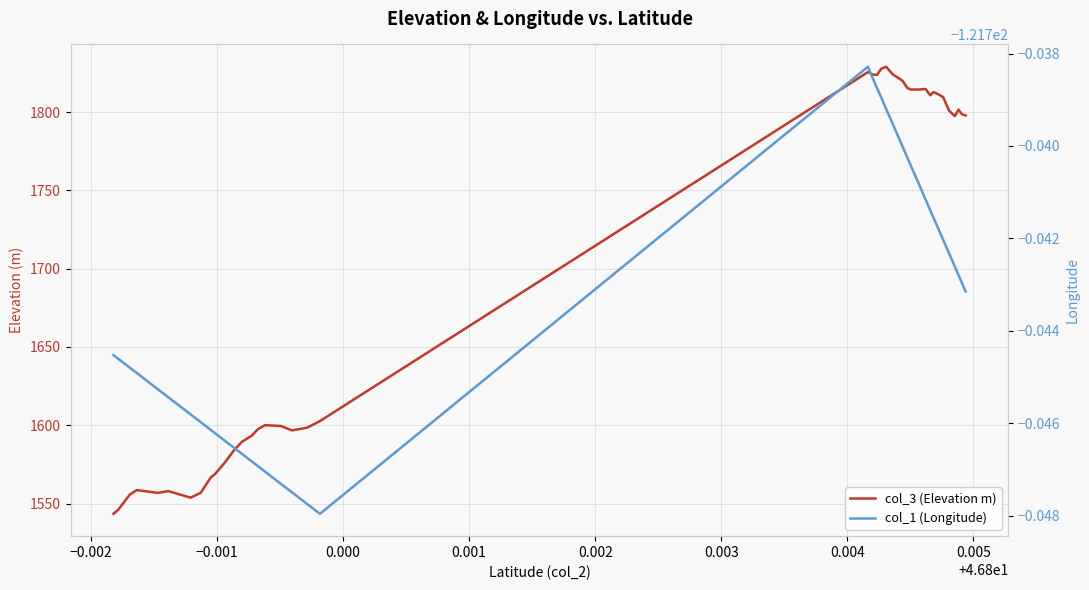

Rank the series by their average value, from lowest to highest.

col_1 (Longitude), col_3 (Elevation m)